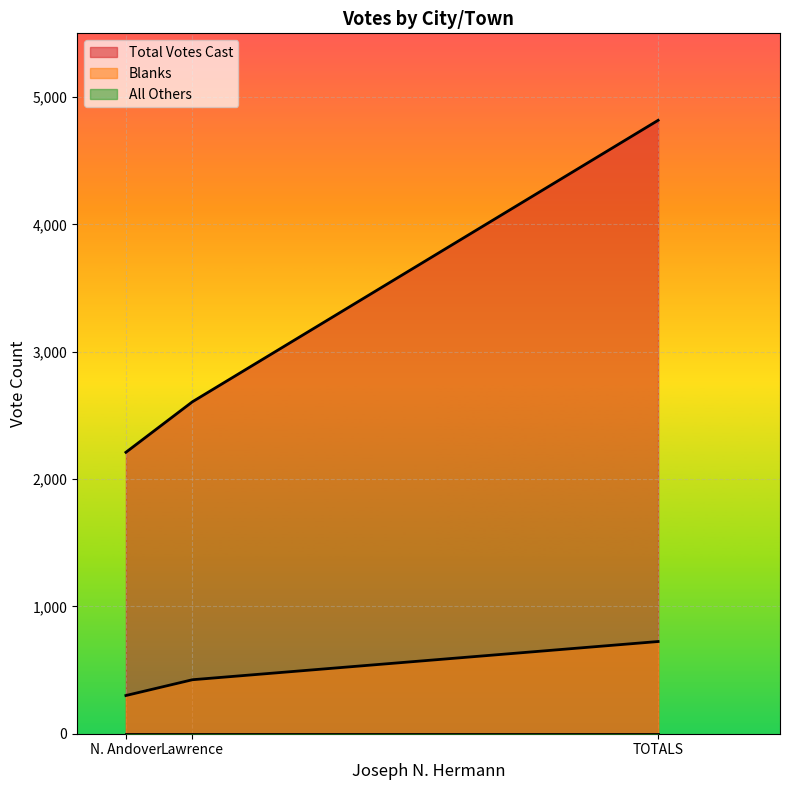

How many lines are shown in the chart?

3